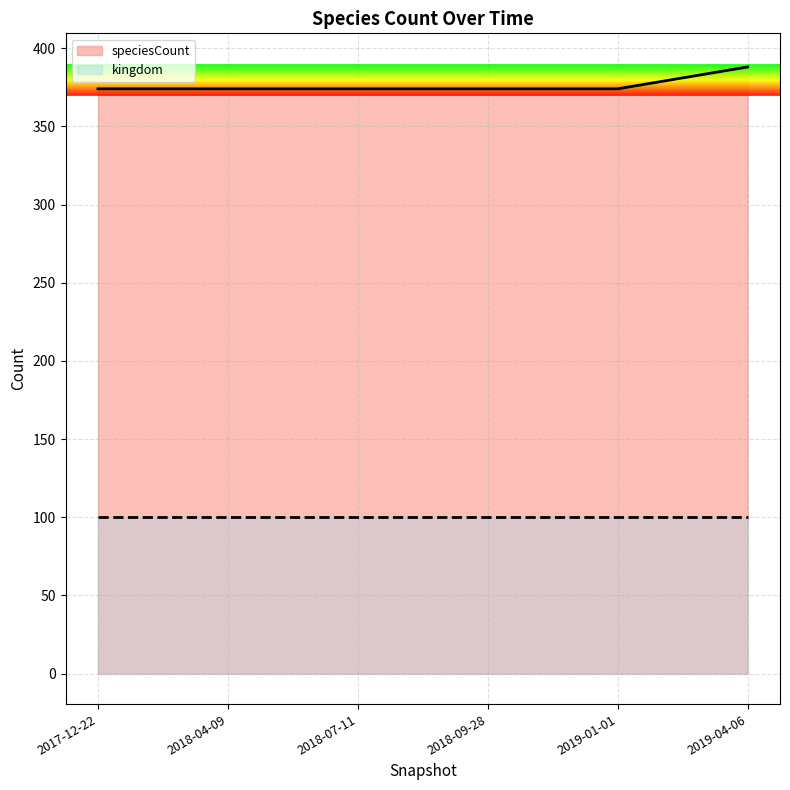

Which category has the lowest value across all series?

2017-12-22